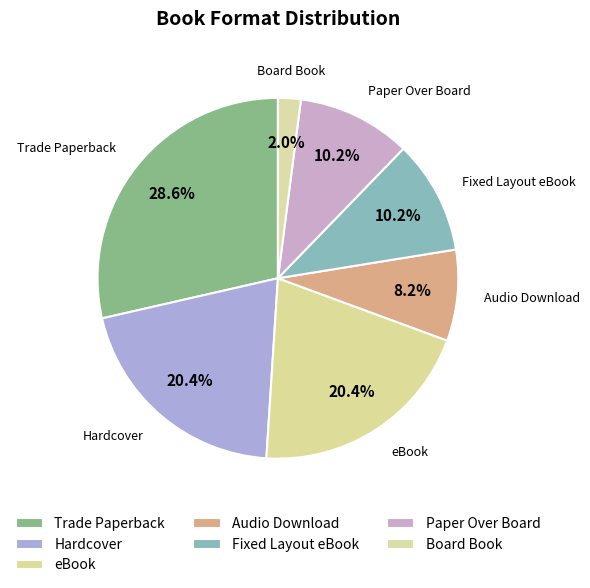

Which has a higher value, eBook or Audio Download?

eBook